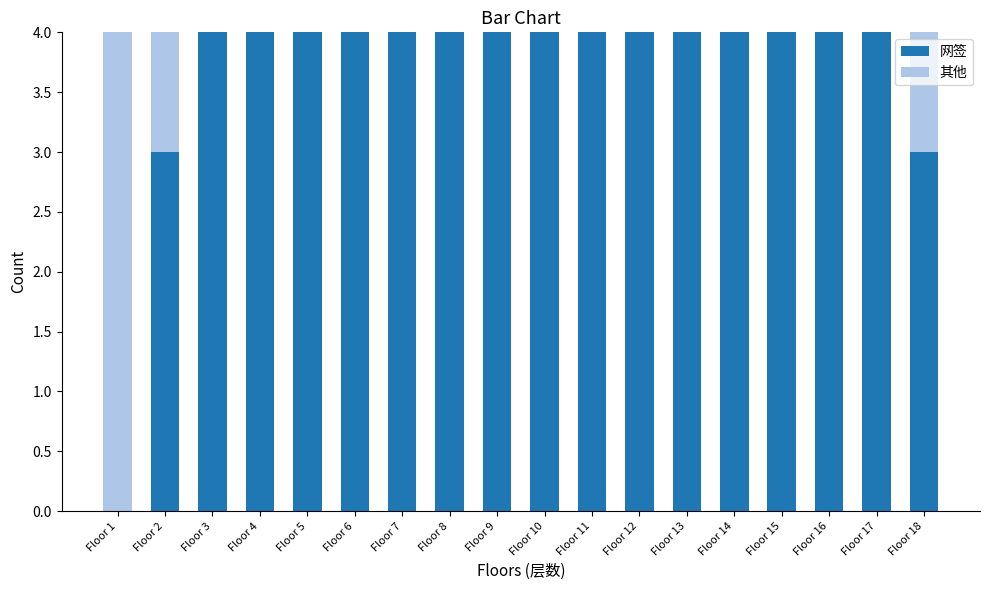

The 网签 series shows 5 at Floor 13. True or false?

False